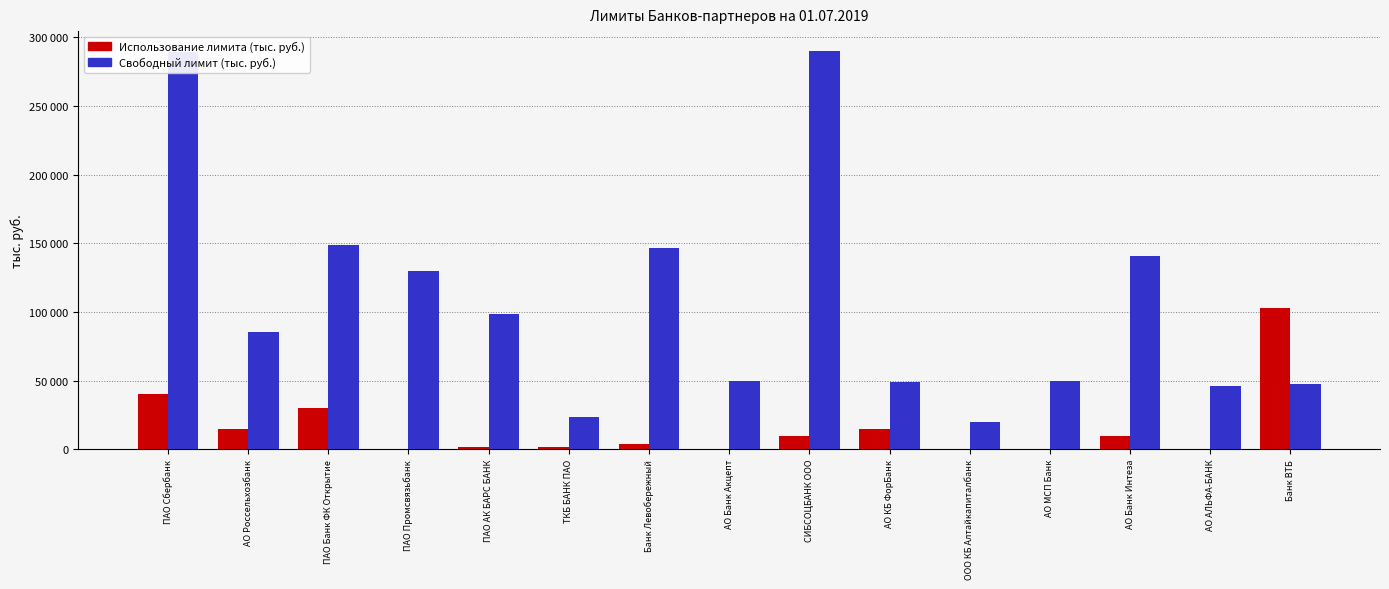

What is the difference between the maximum and minimum values in the Использование лимита (тыс. руб.) series?

102853.2